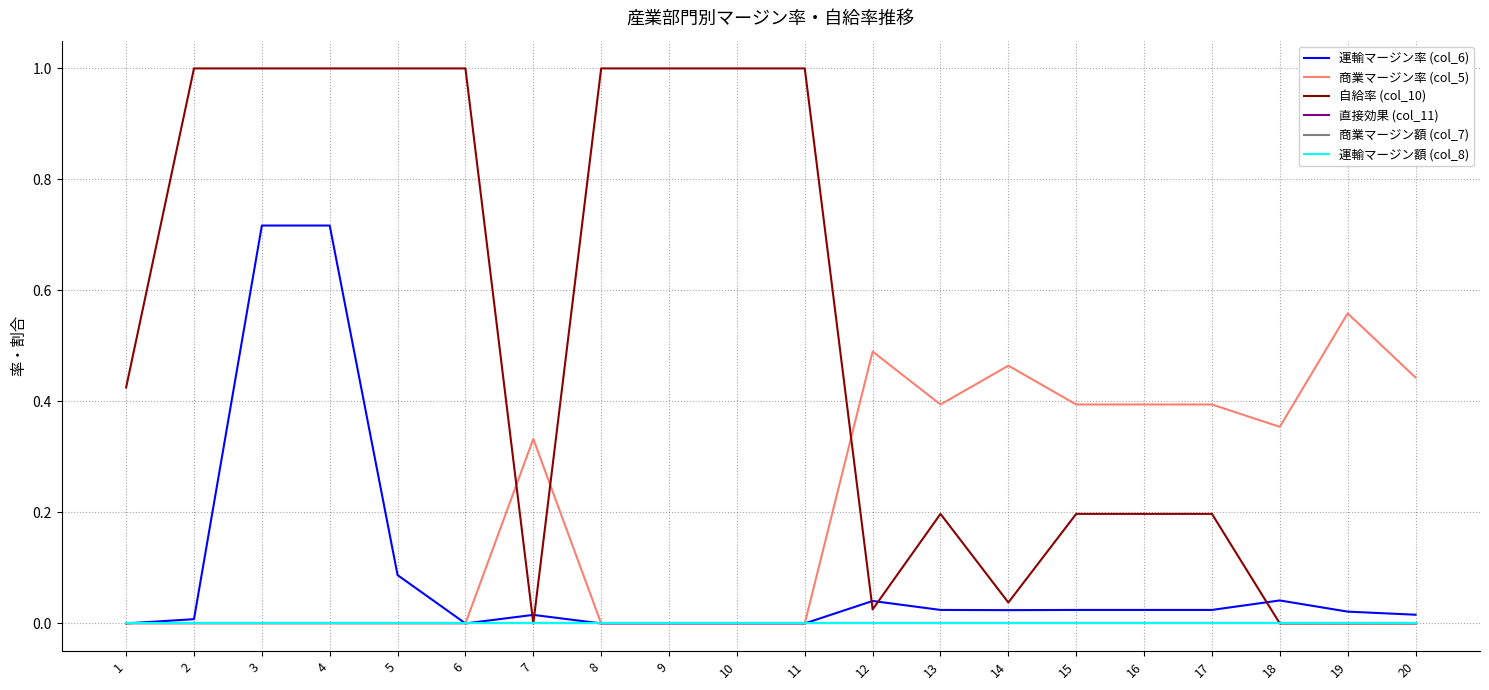

Is it true that 商業マージン額 (col_7) equals 0.0 at 6?

True